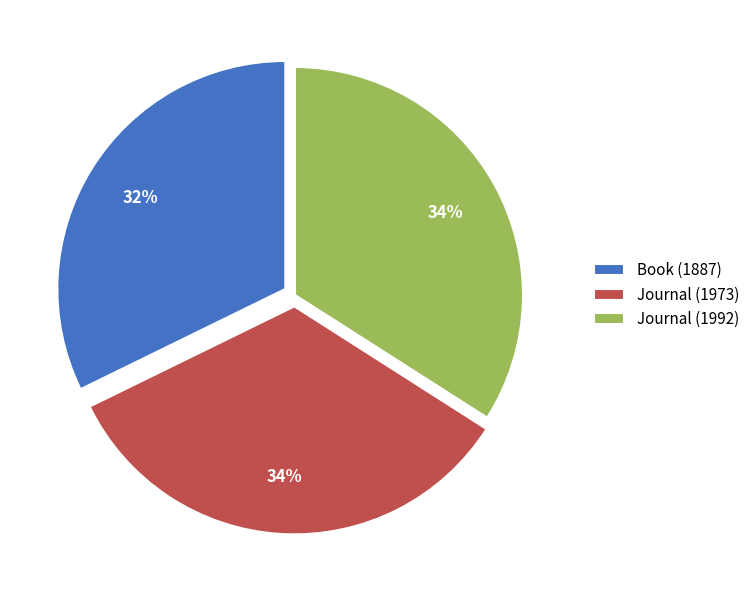

Which slice is the smallest?

Book (1887)